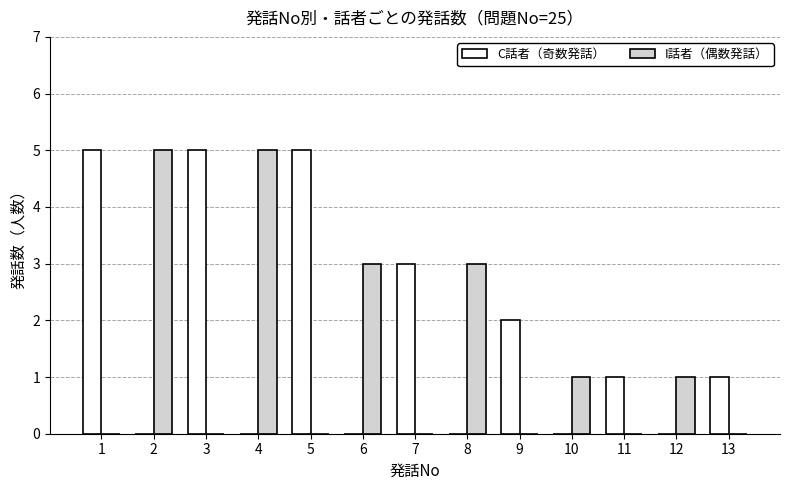

The value of C話者（奇数発話） at 12 is 0. True or false?

True